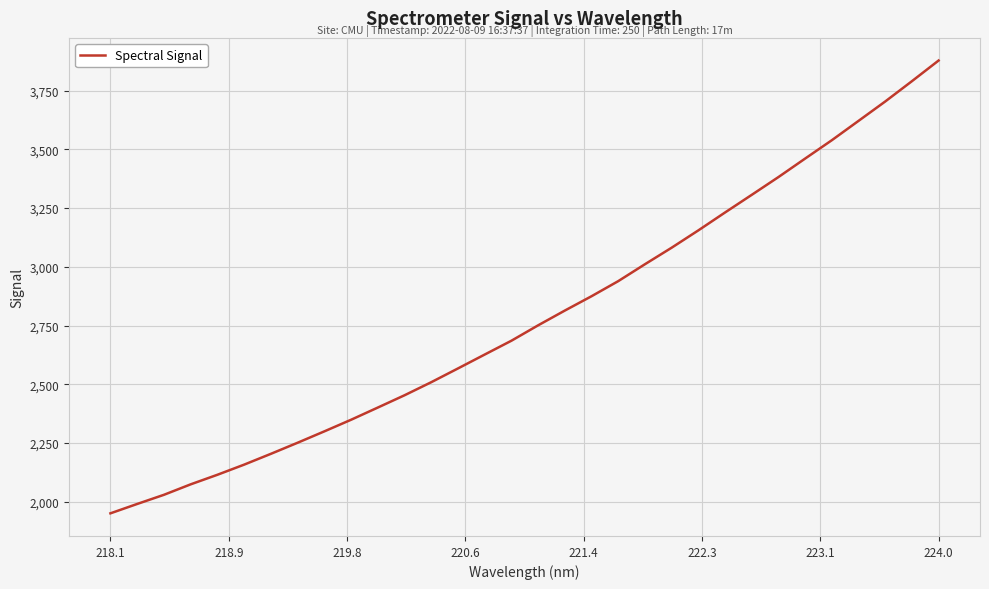

What is the minimum value shown in the chart?

1951.4